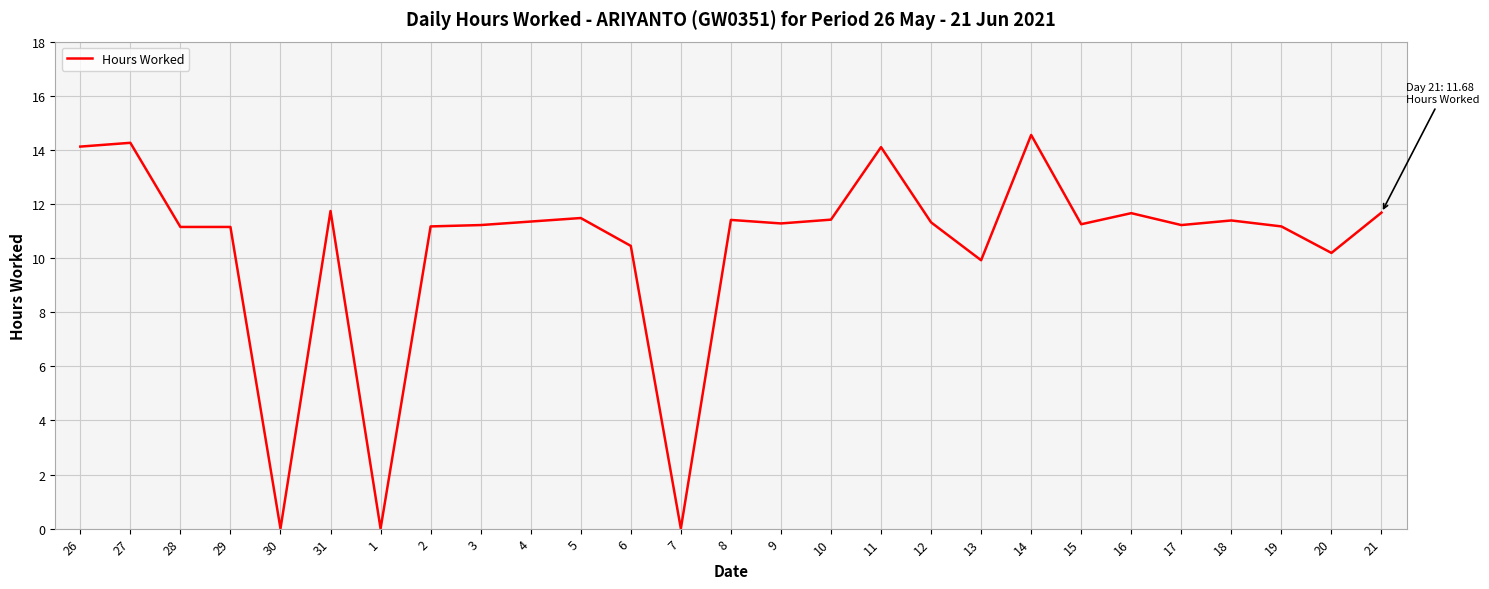

What is the change in value from 2 to 16?

+0.5